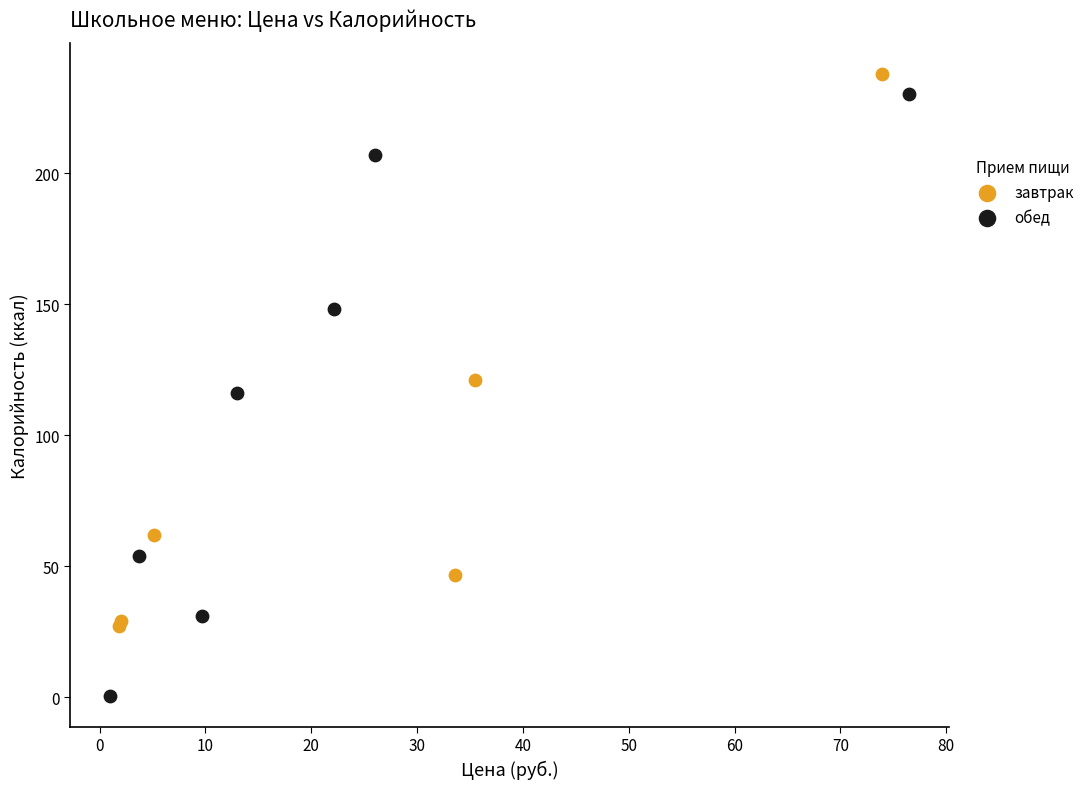

Which series contains the lowest Y value?

обед